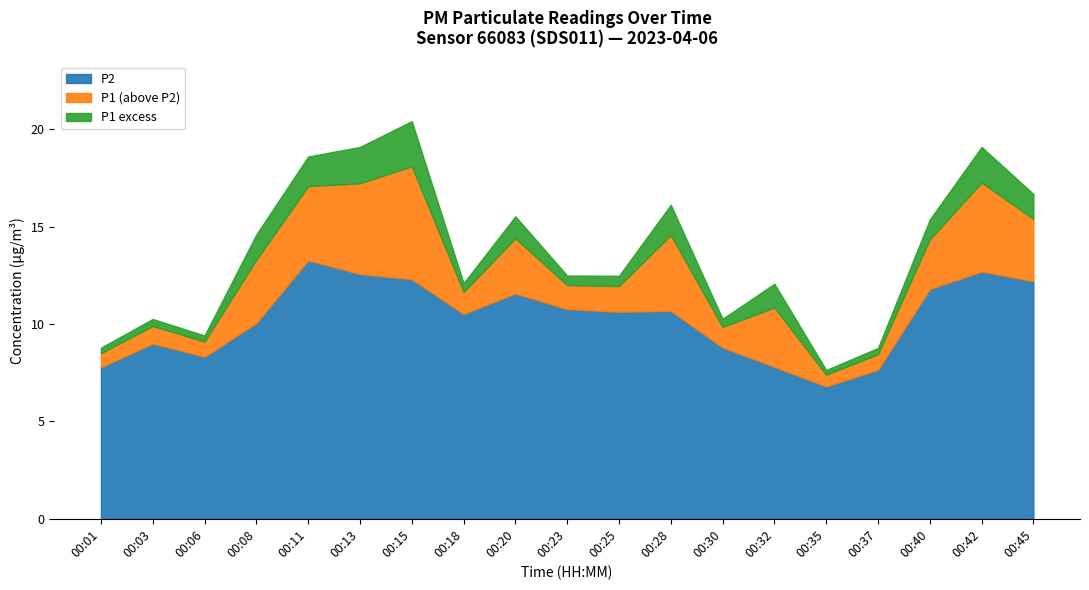

The value of P2 at 00:28 is 10.7. True or false?

True